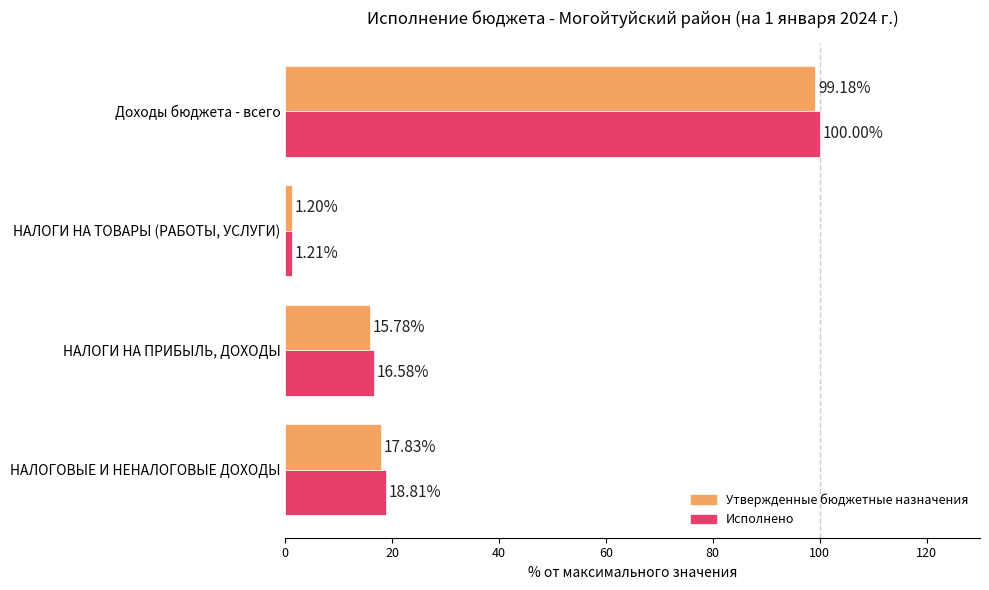

Which category has the lowest value across all series?

НАЛОГИ НА ТОВАРЫ (РАБОТЫ, УСЛУГИ)